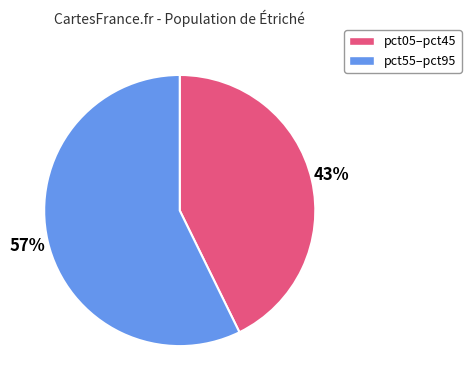

Rank the categories by value from lowest to highest.

pct05–pct45, pct55–pct95